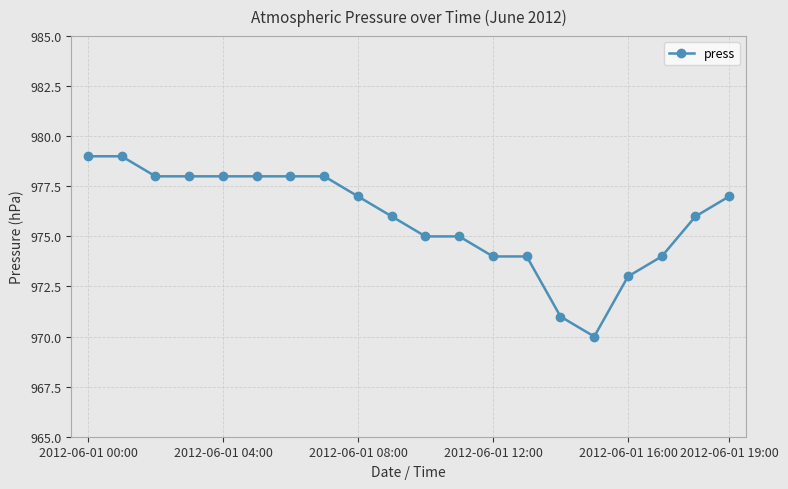

What is the average value?

976